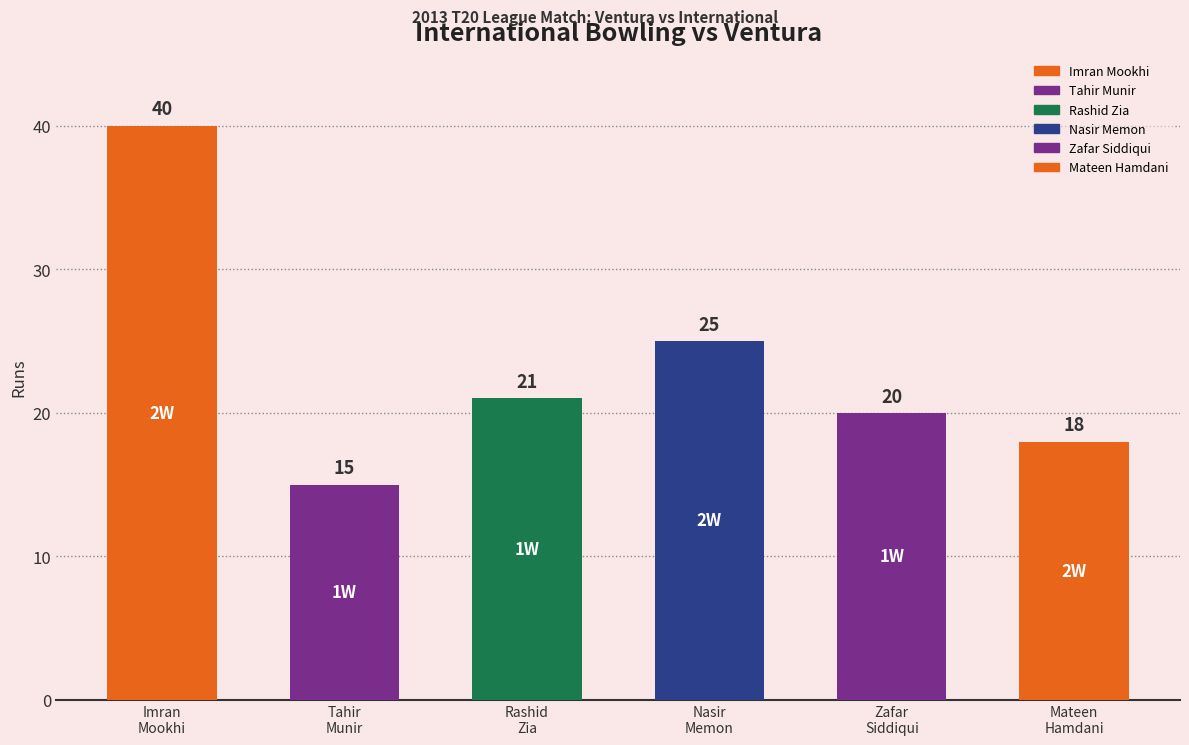

What is the ratio of the value at Mateen
Hamdani to the value at Rashid
Zia?

0.9